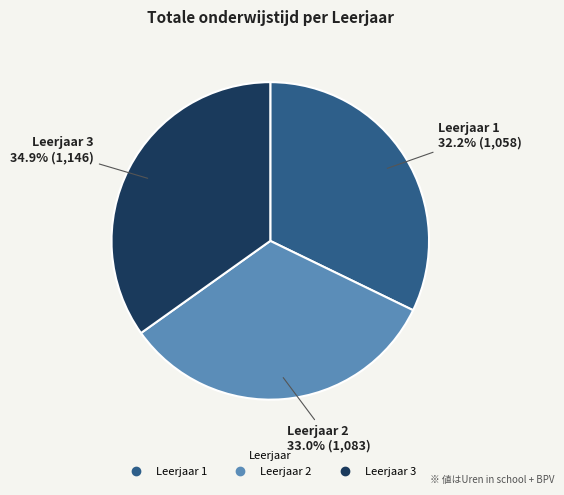

How much of the chart is everything except Leerjaar 2?

67.0%